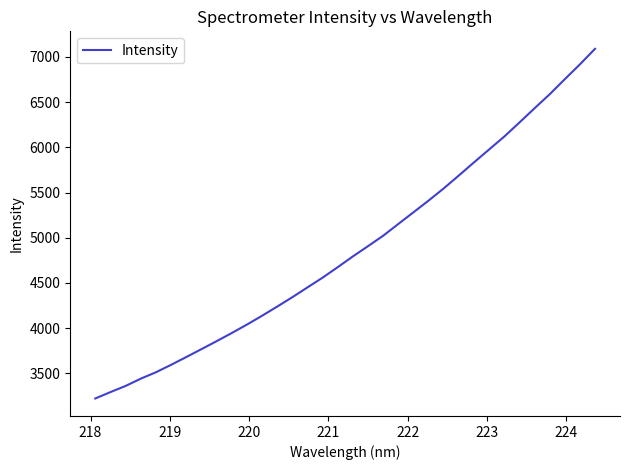

What is the difference between the maximum and minimum values?

3865.5